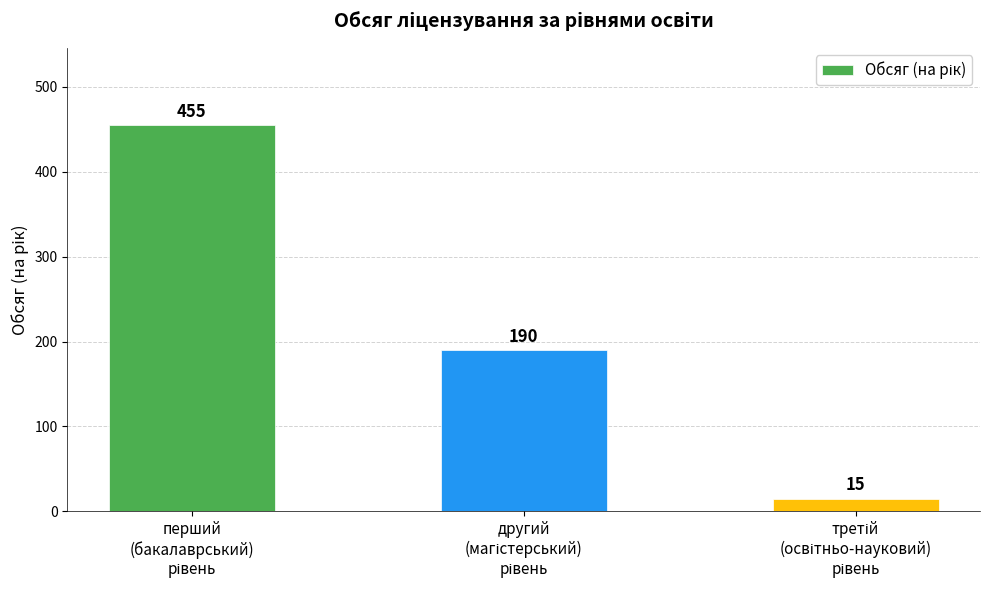

What is the value of the 2nd bar from the left?

190